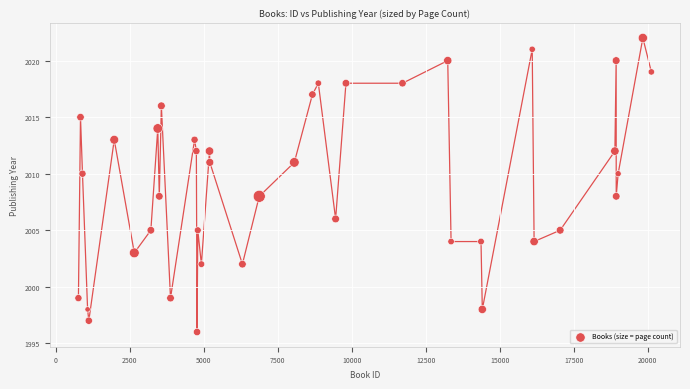

What is the range of Y values (max minus min)?

26